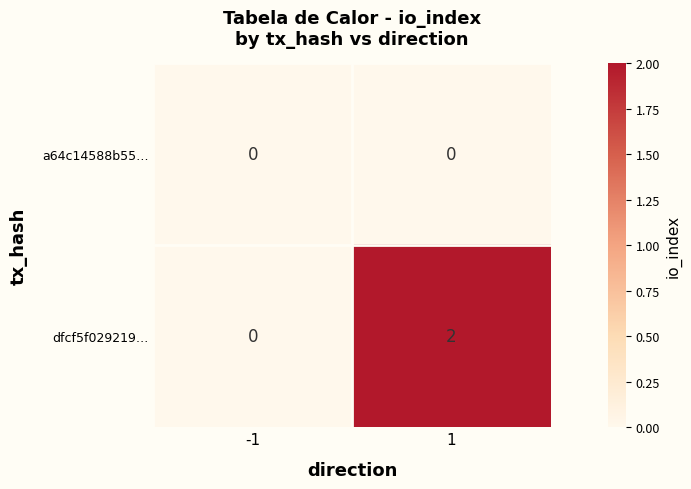

How many series are shown in this chart?

2